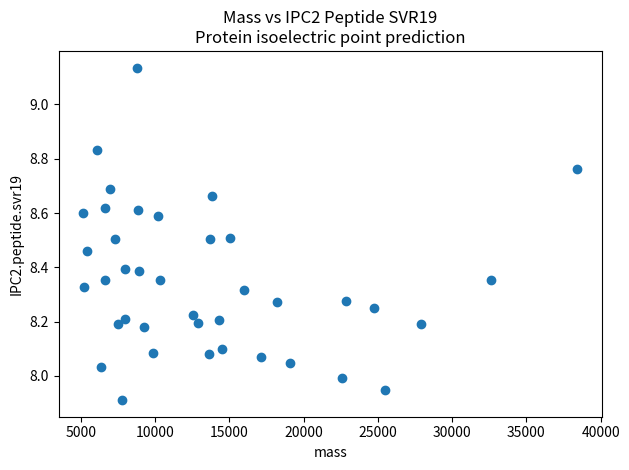

What is the range of Y values (max minus min)?

1.2